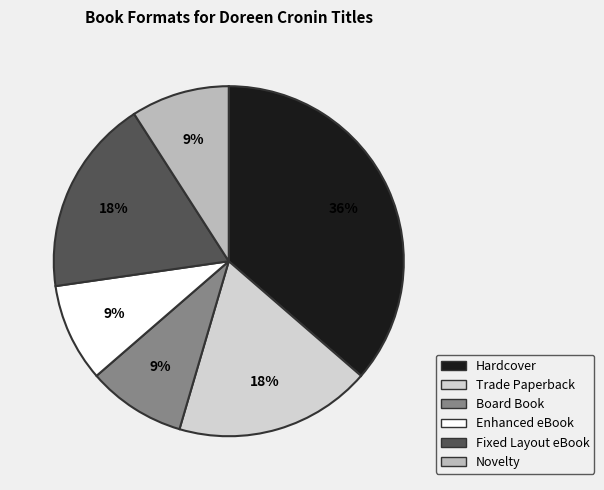

Which has a higher value, Hardcover or Trade Paperback?

Hardcover